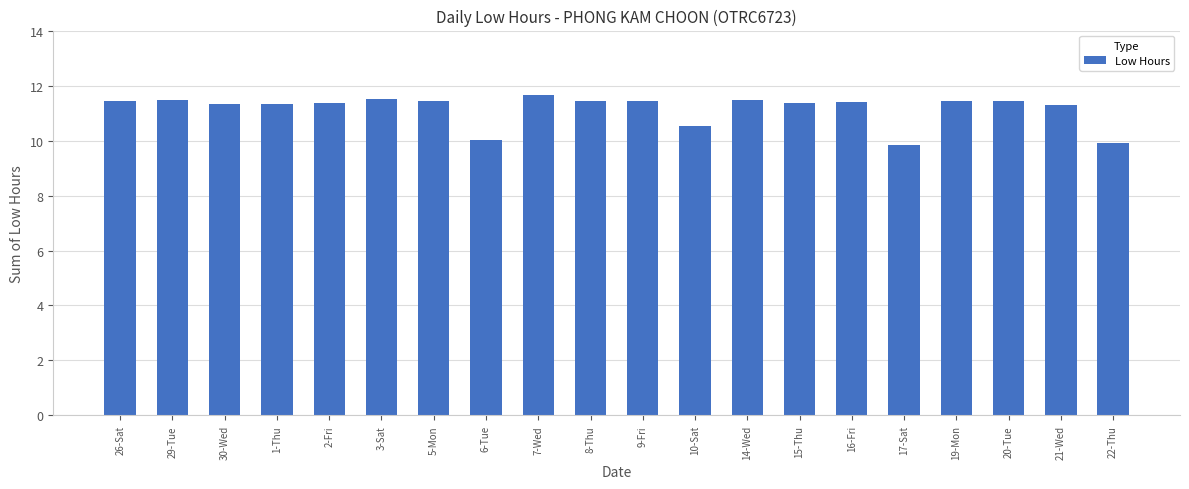

What position from the left is 17-Sat?

16